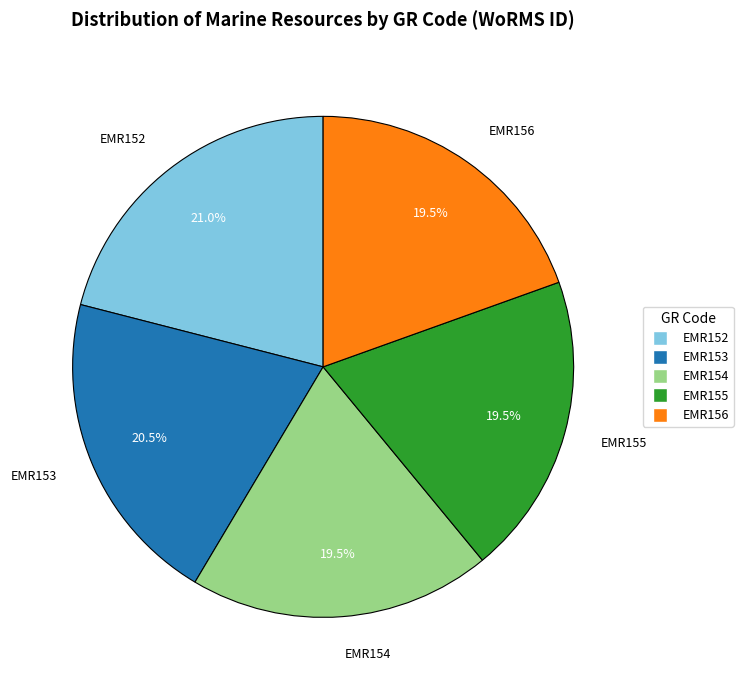

What portion of the pie excludes EMR153?

79.5%